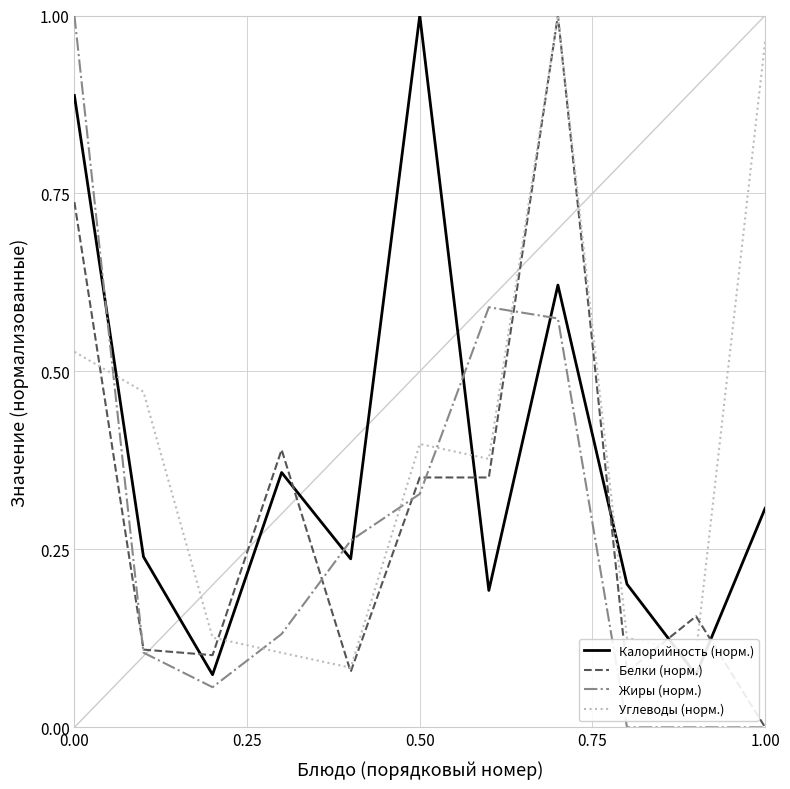

Which series has the largest total across all categories?

Углеводы (норм.)